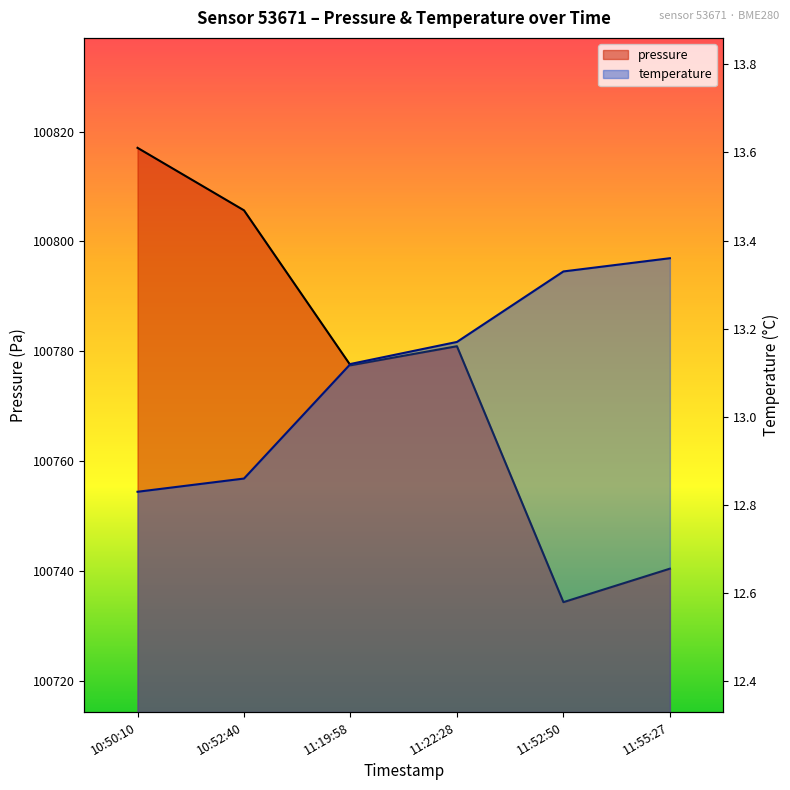

True or false: pressure has a value of 56433.4 at 10:52:40.

False